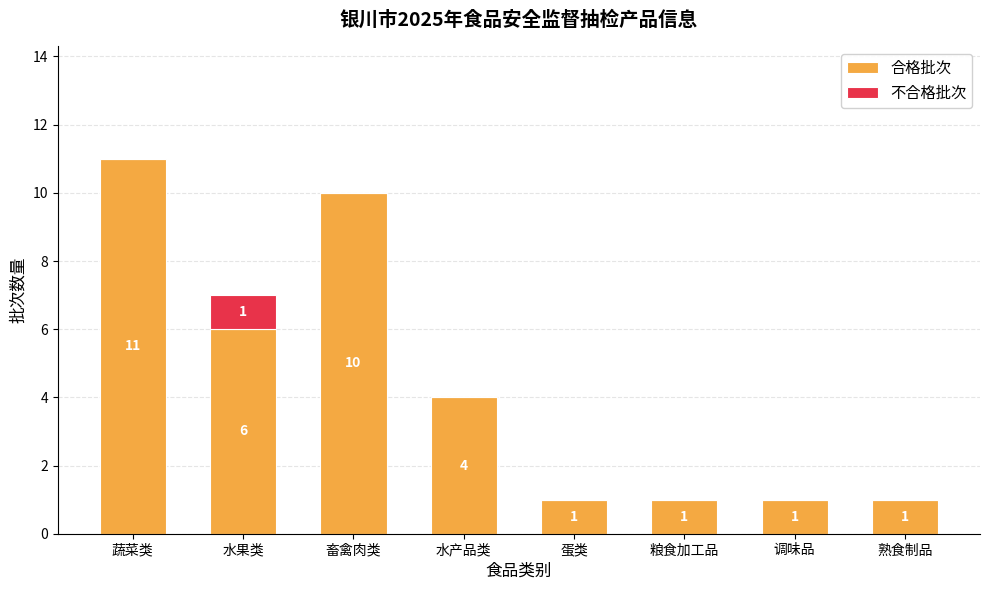

Are the bars grouped side by side (vs. stacked)?

No